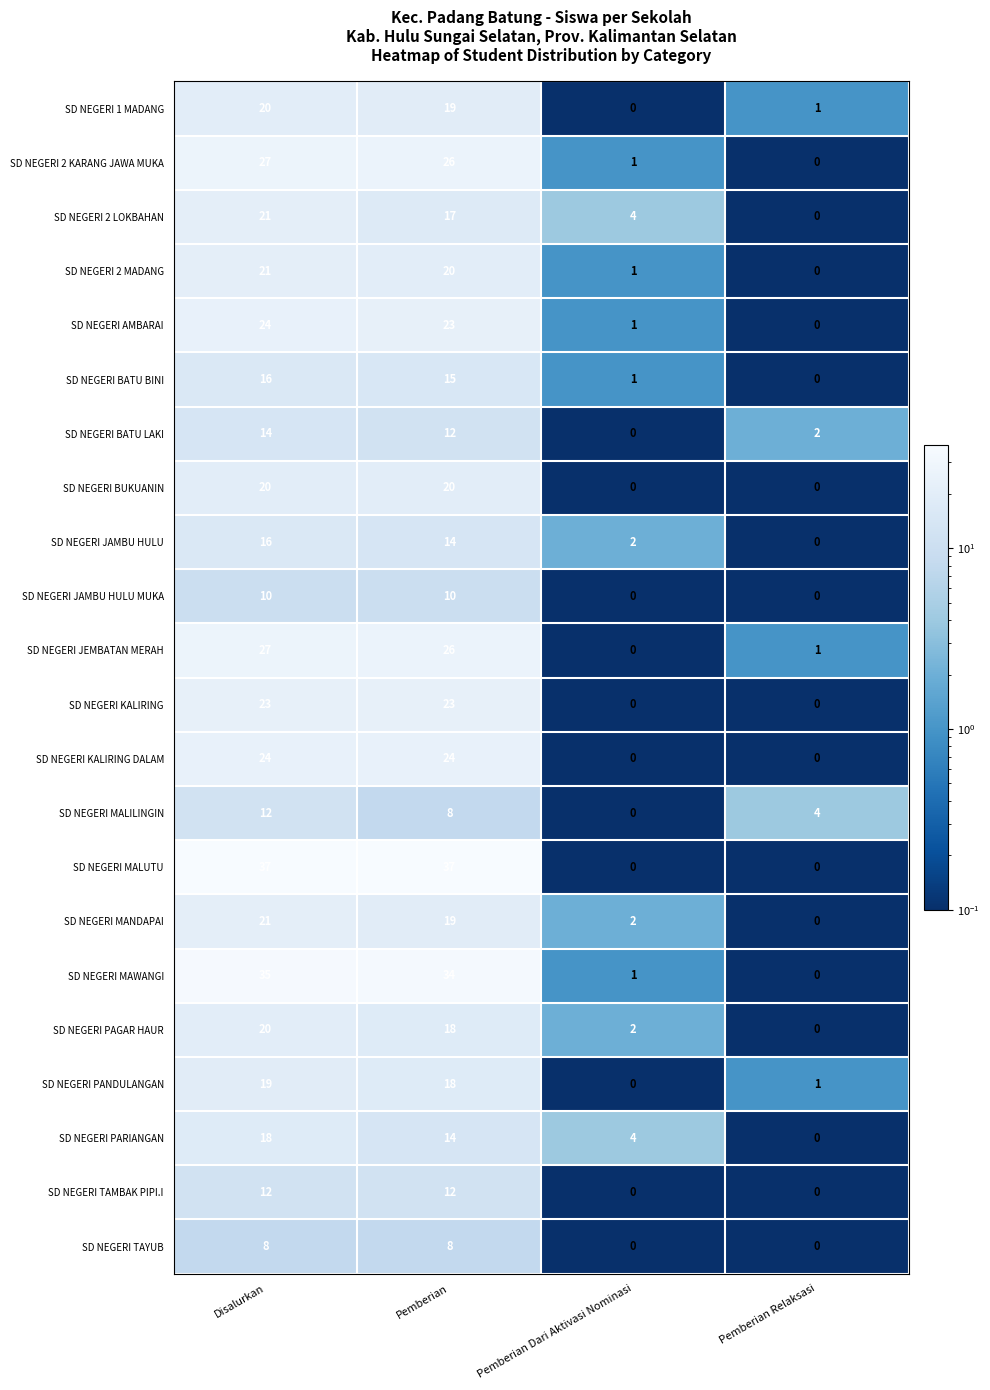

What is the minimum value shown in the chart?

0